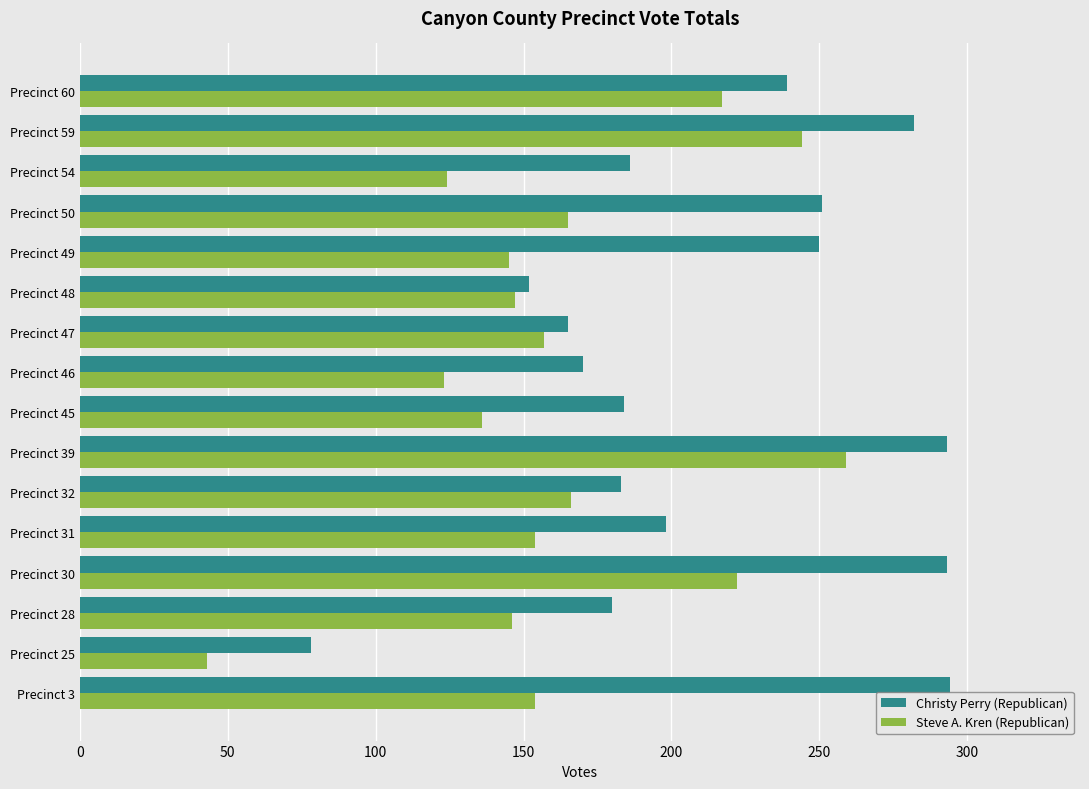

Is the value of Steve A. Kren (Republican) at Precinct 45 greater than the value of Christy Perry (Republican) at Precinct 39?

No